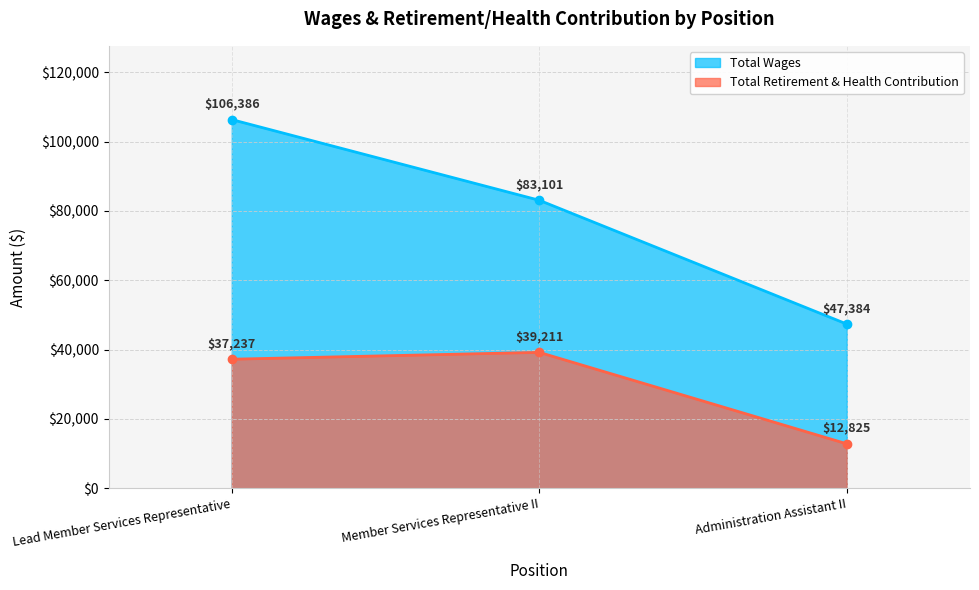

Reading left to right, what are all the values shown in this chart?

Total Wages: Lead Member Services Representative=106386	Member Services Representative II=83101	Administration Assistant II=47384
Total Retirement & Health Contribution: Lead Member Services Representative=37237	Member Services Representative II=39211	Administration Assistant II=12825